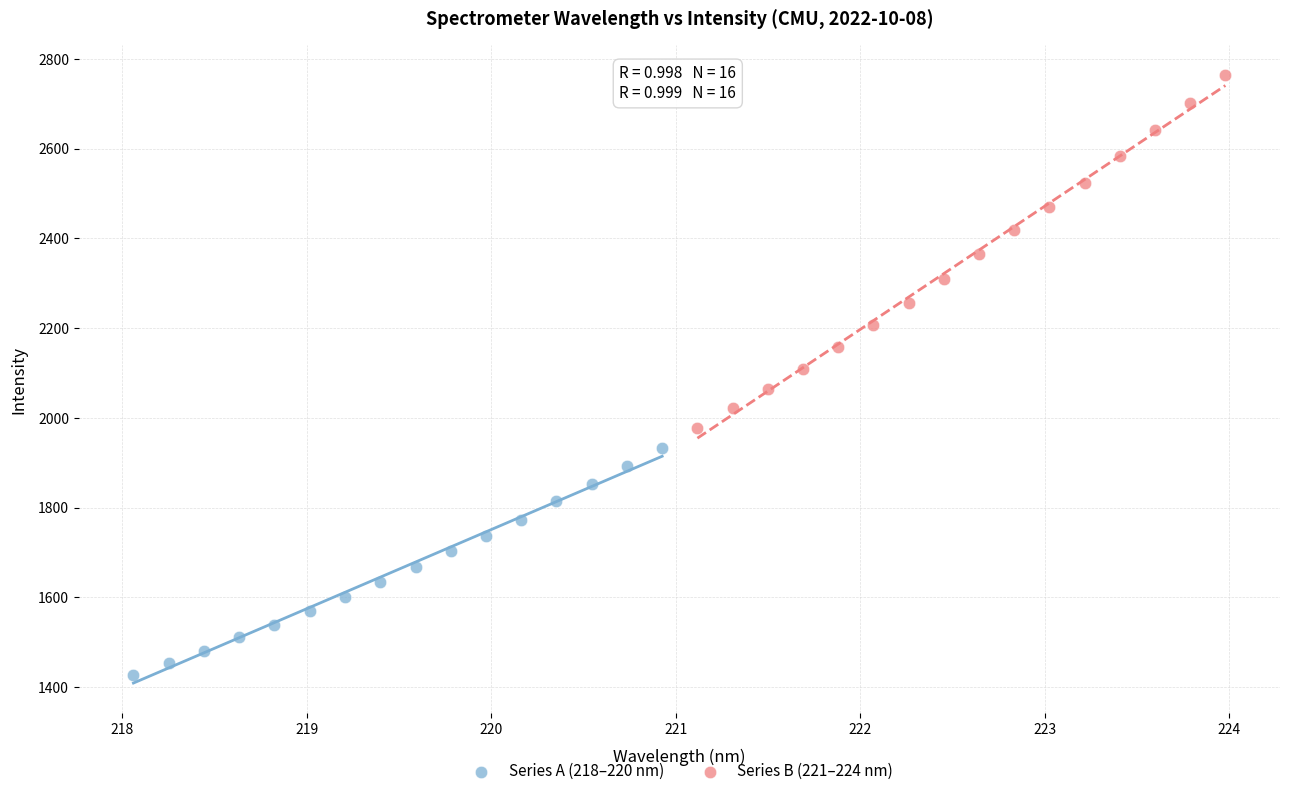

Which series has the largest Y range (max minus min)?

Series B (221–224 nm)